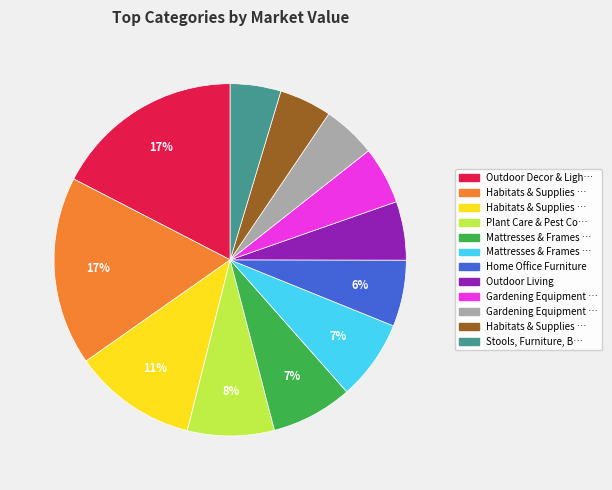

Count the number of slices in the pie.

12